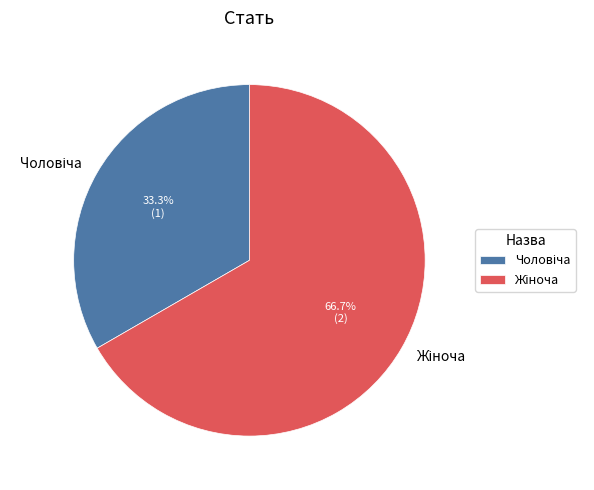

Does any single category account for the majority?

Yes